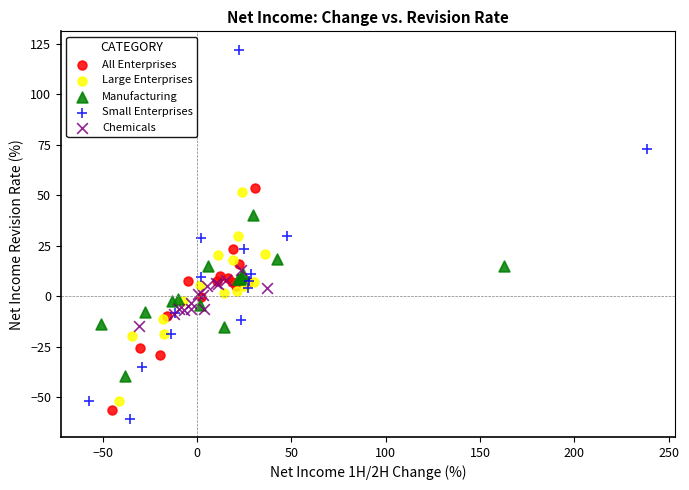

Which series has the largest Y range (max minus min)?

Small Enterprises